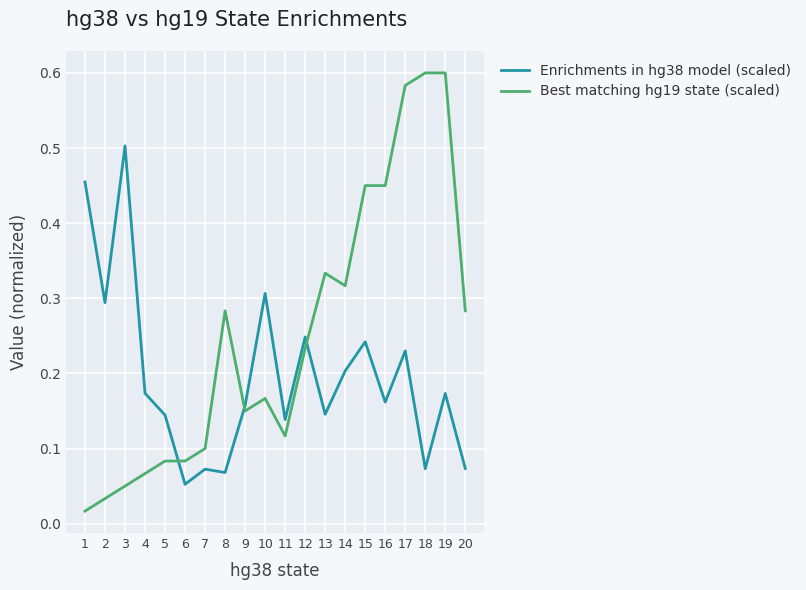

Where do Best matching hg19 state (scaled) and Enrichments in hg38 model (scaled) first cross each other?

5 and 6